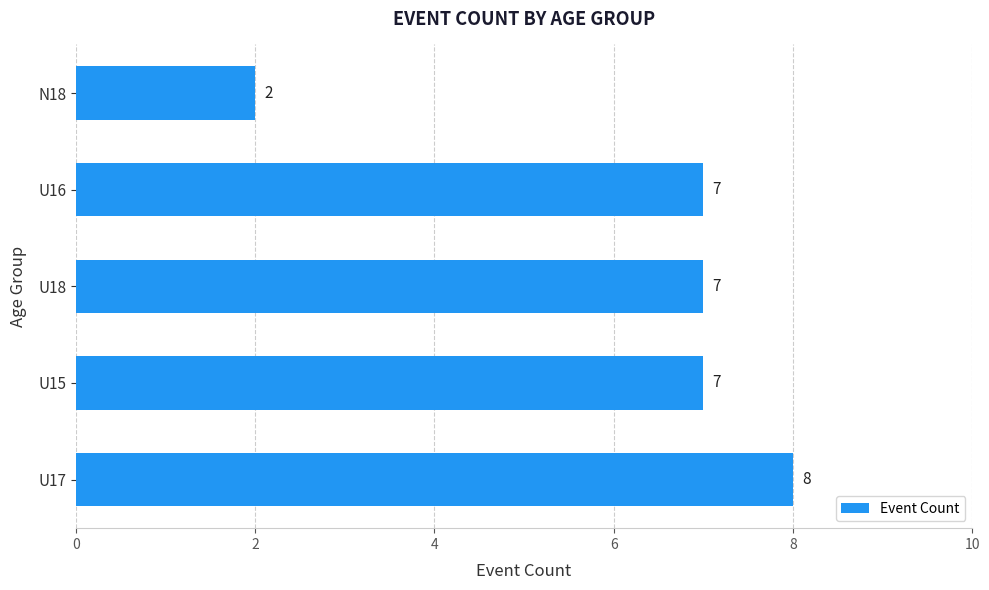

The value at U18 is 7. True or false?

True